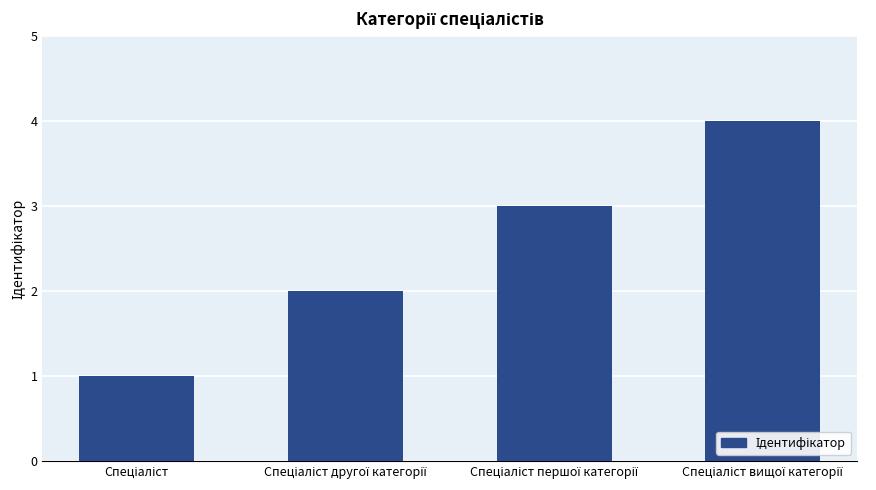

How many values are between 2 and 4?

3